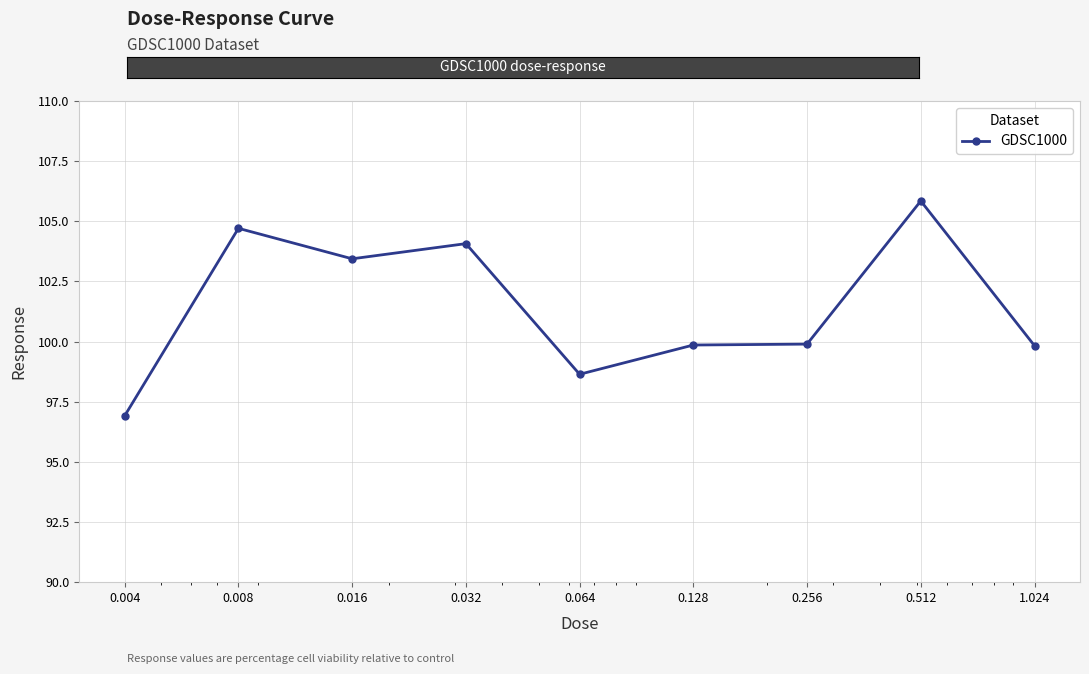

What is the value of the 8th point from the left?

105.8